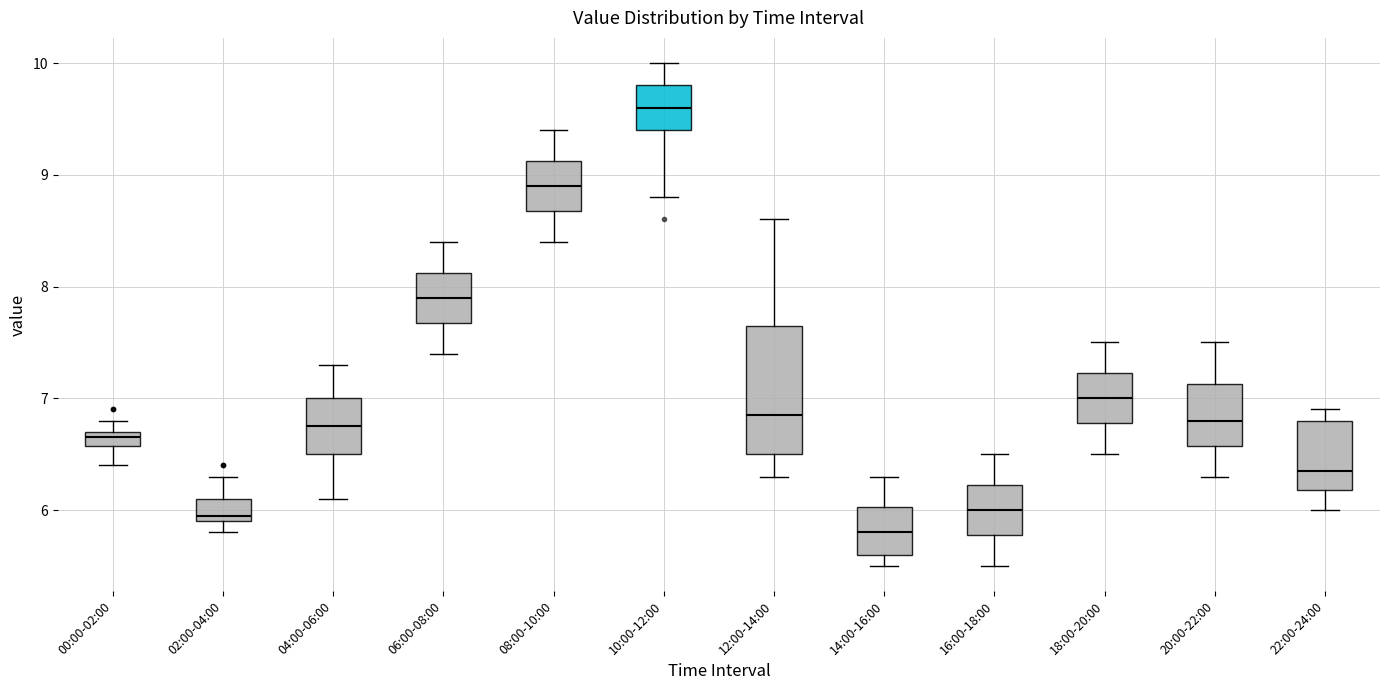

Comparing the boxes themselves (not the whiskers), which one is the tallest?

12:00-14:00